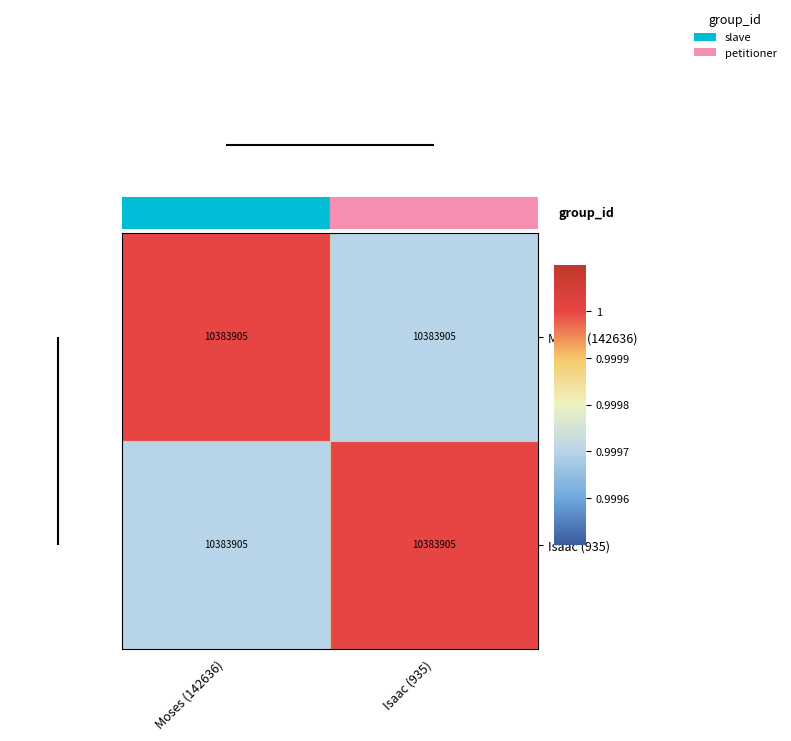

The Isaac (935) series shows 1.0 at Isaac (935). True or false?

True